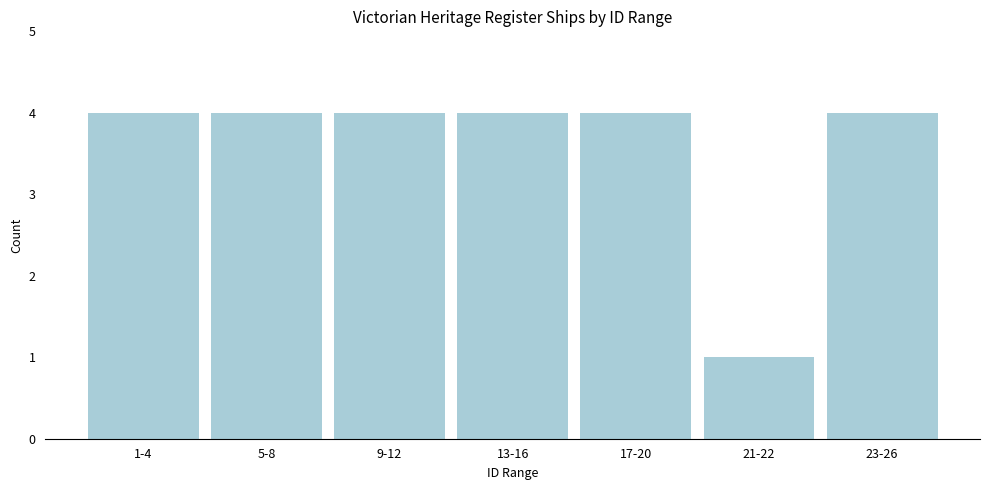

Reading left to right, transcribe all the data shown in this chart.

1-4=4	5-8=4	9-12=4	13-16=4	17-20=4	21-22=1	23-26=4